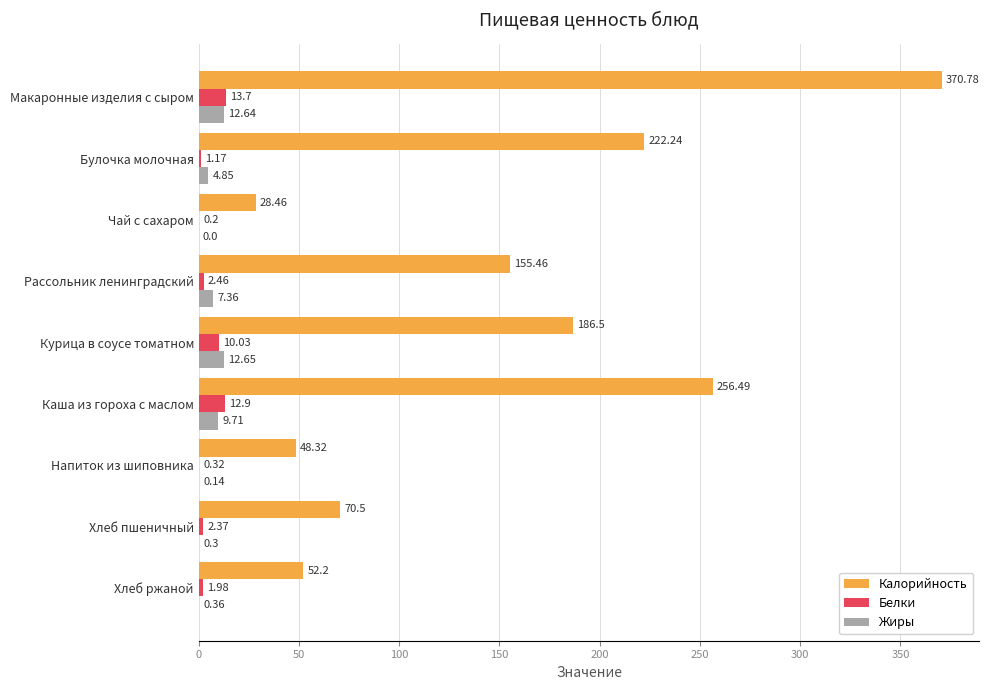

Which label corresponds to the largest value in the chart?

Макаронные изделия с сыром